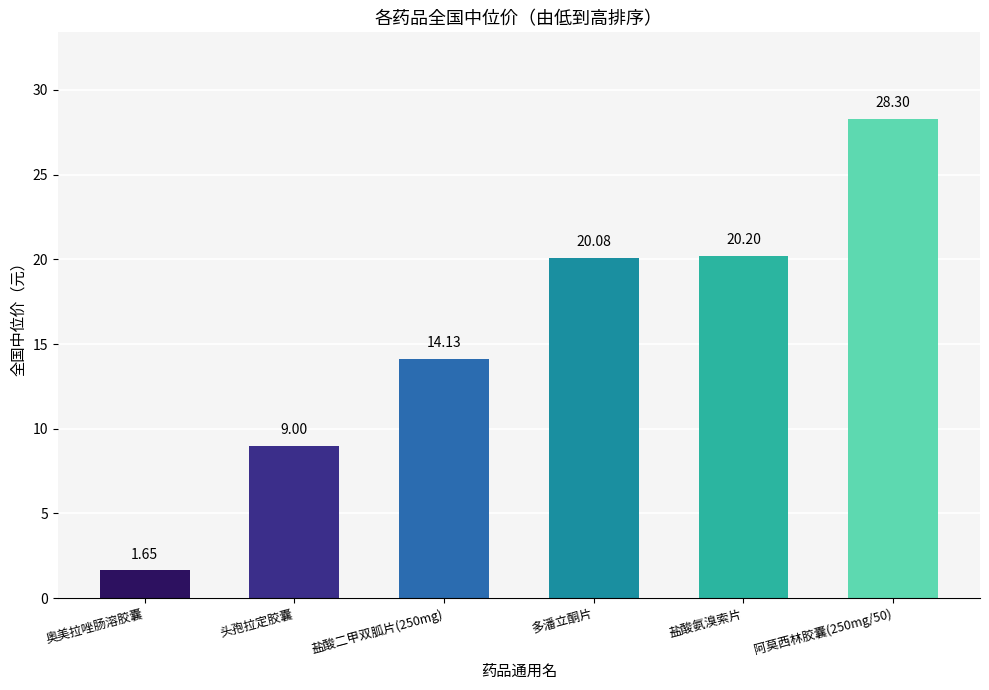

What is the value of the 4th bar from the left?

20.1